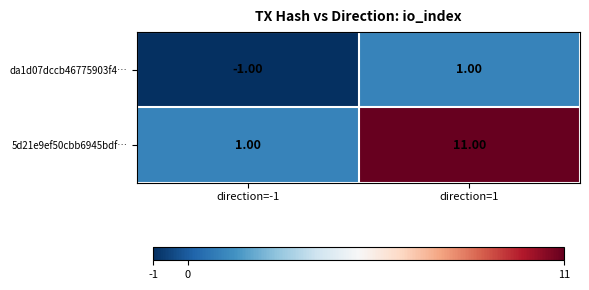

What is the difference between the 5d21e9ef50cbb6945bdf… values at direction=-1 and direction=1?

10